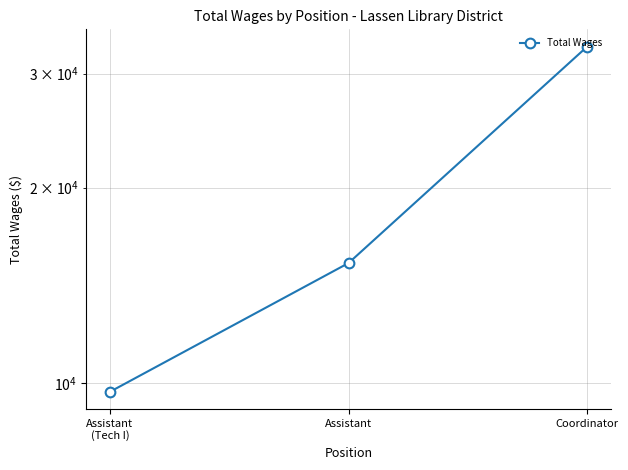

How many values are between 9689 and 33019?

3